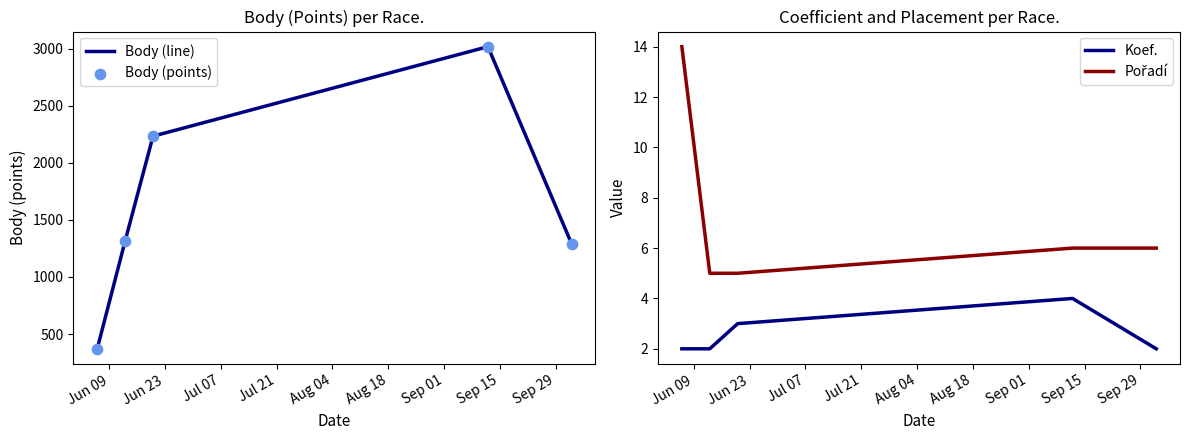

Which series has the widest spread of Y values?

Body (line)